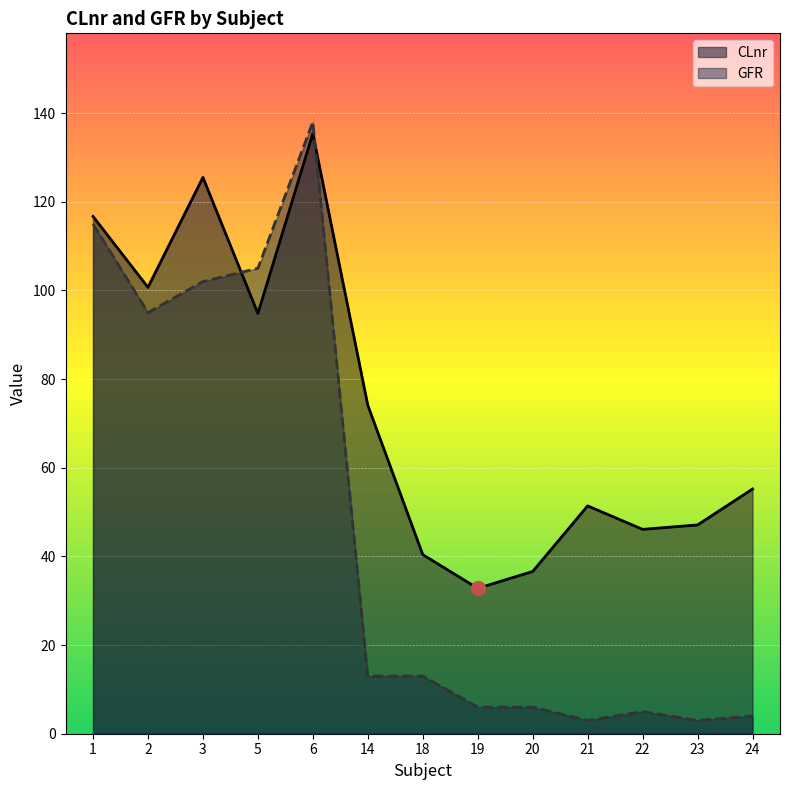

What is the total value across all series at 23?

50.1